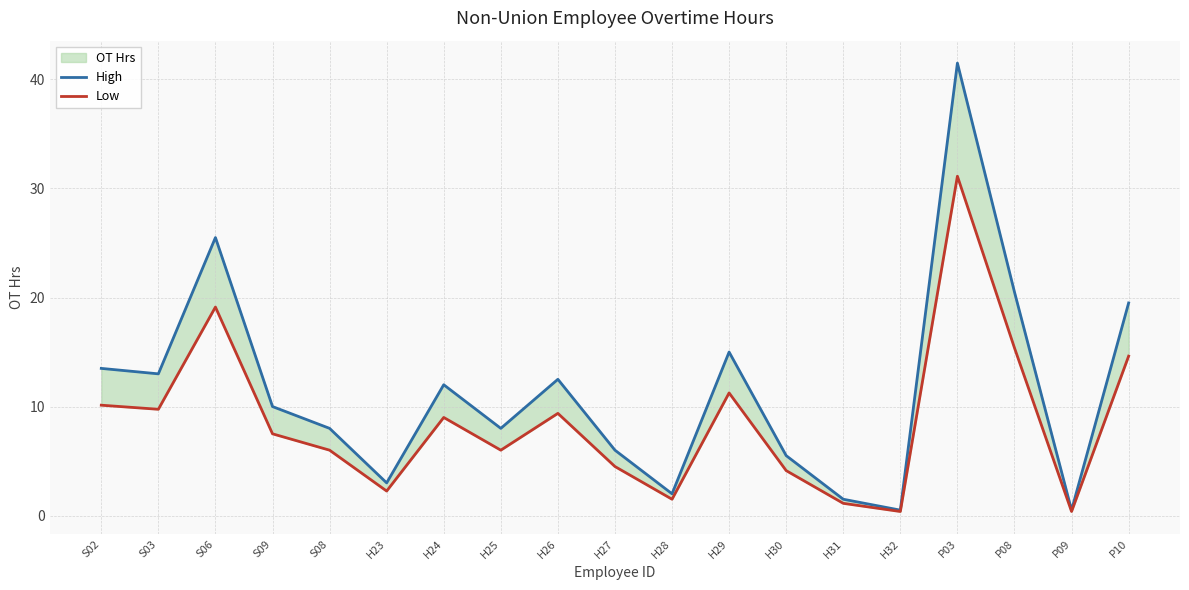

True or false: High and Low intersect in this chart.

False